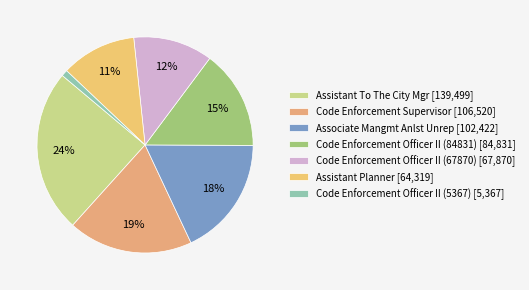

What percentage is NOT represented by Code Enforcement Supervisor?

81.3%